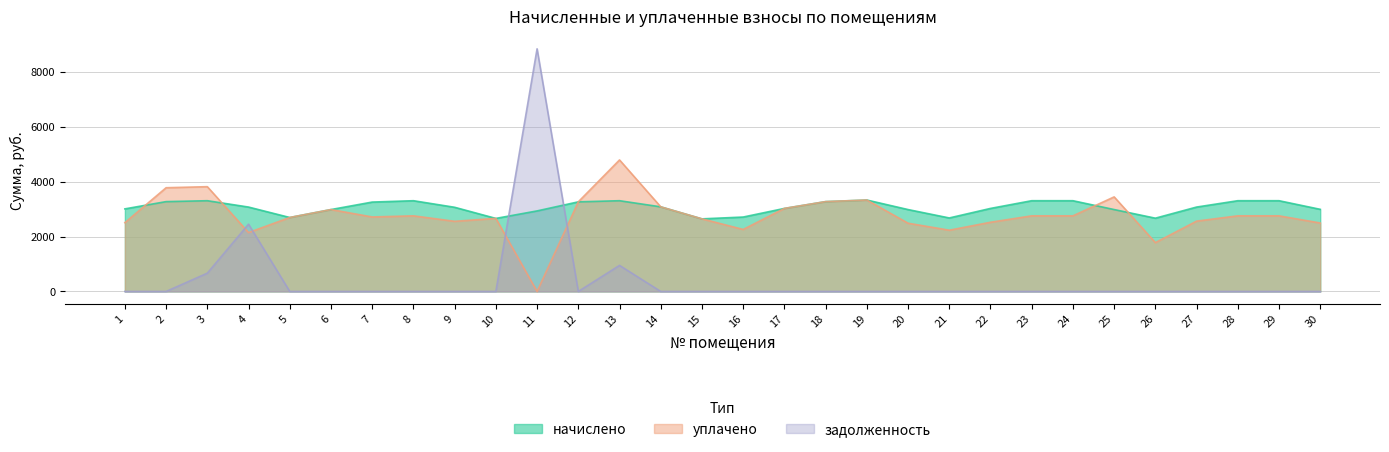

Does the chart have visible grid lines?

Yes